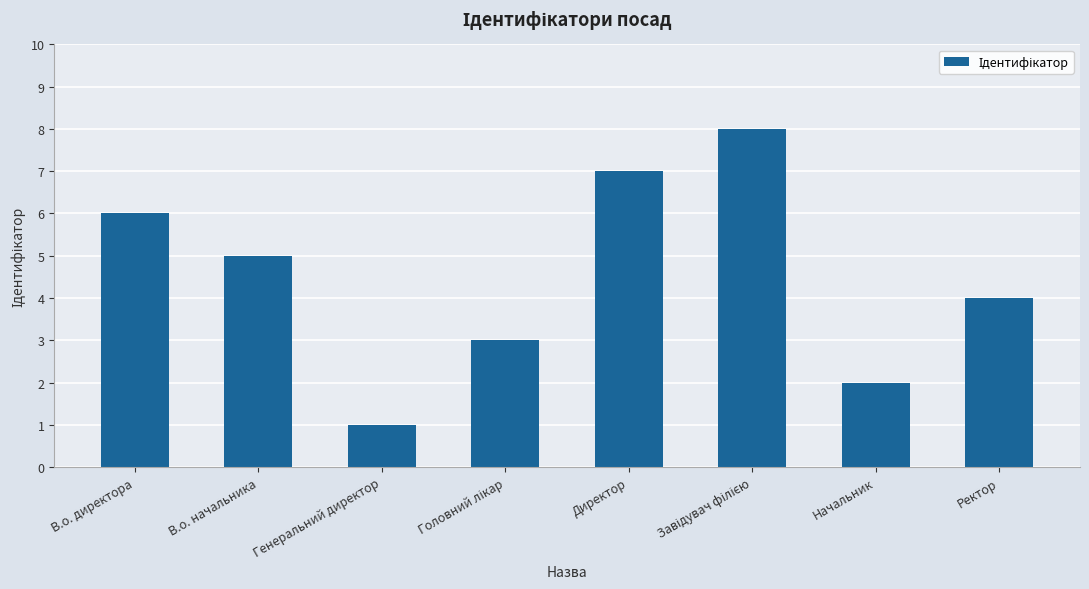

What is the change in value from В.о. директора to Генеральний директор?

-5